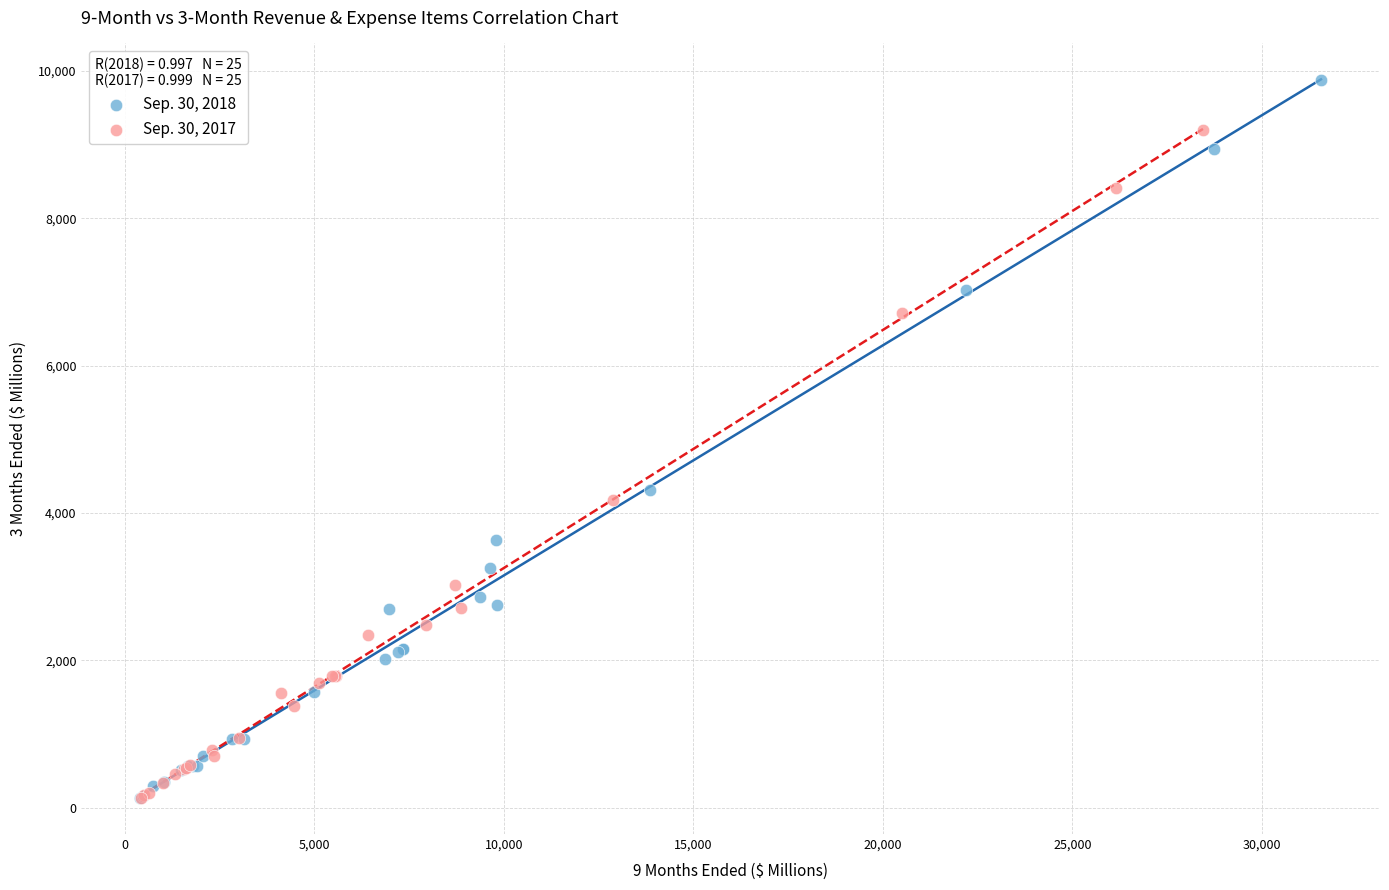

Which series contains the highest Y value?

Sep. 30, 2018